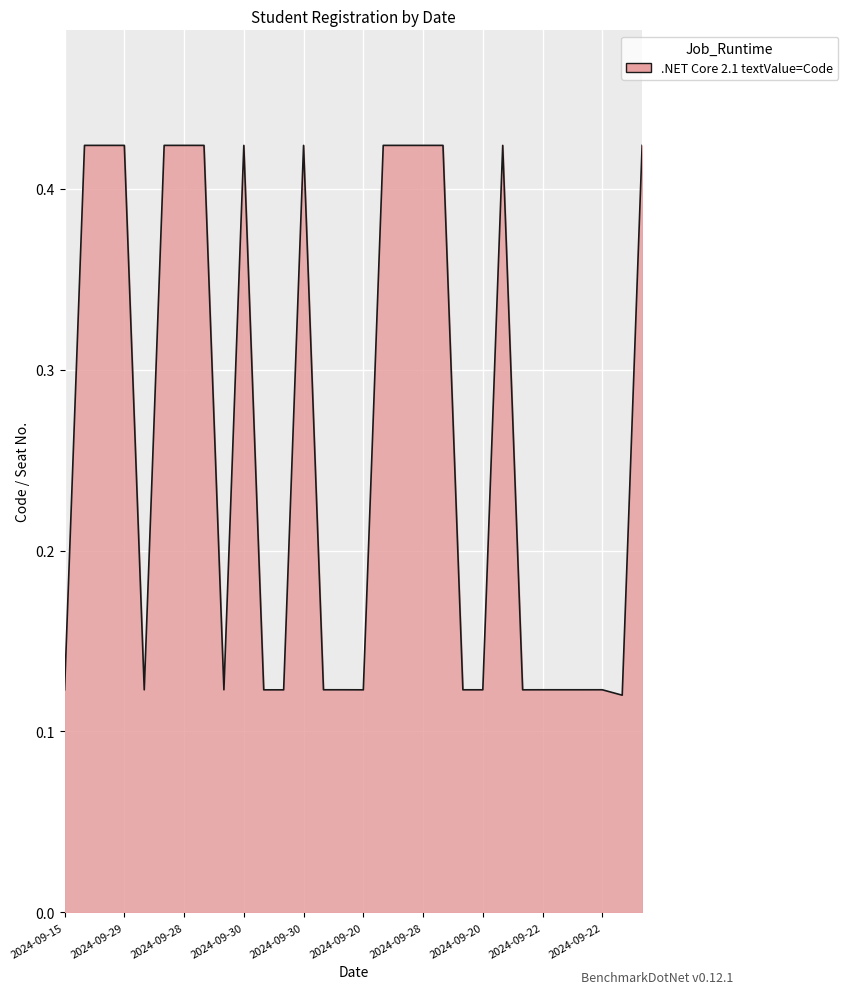

What is the average value?

0.3